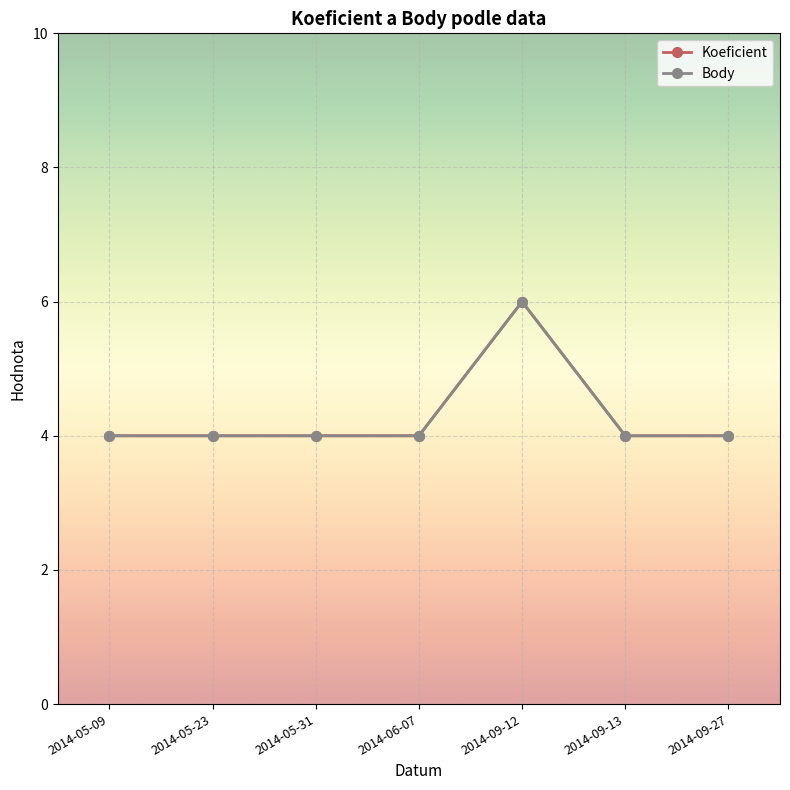

How many interior local peaks does the Body series have?

1